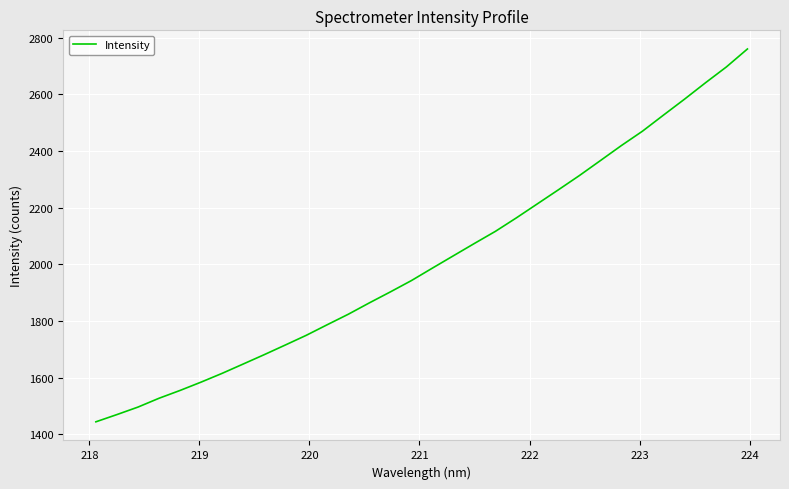

What is the difference between the maximum and minimum values?

1317.2